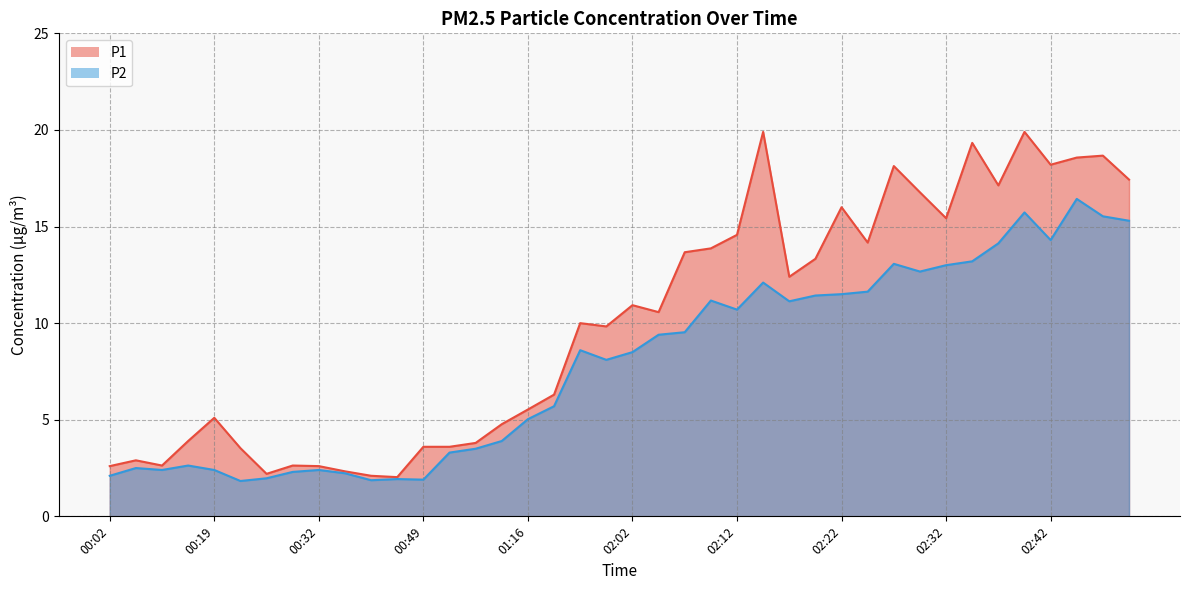

What is the label of the 4th point from the left?

00:13